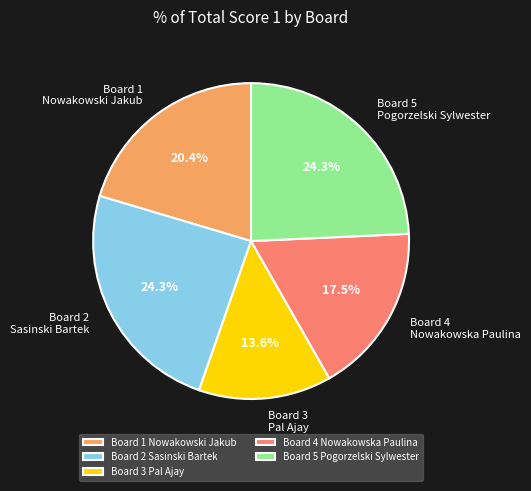

To the nearest percent, what is the average slice percentage?

20%